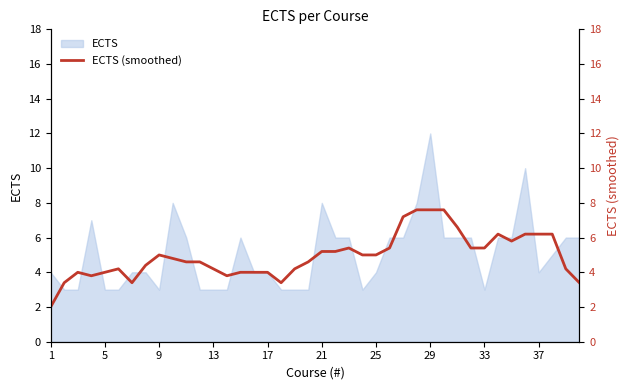

Which category has the highest value in the ECTS series?

29